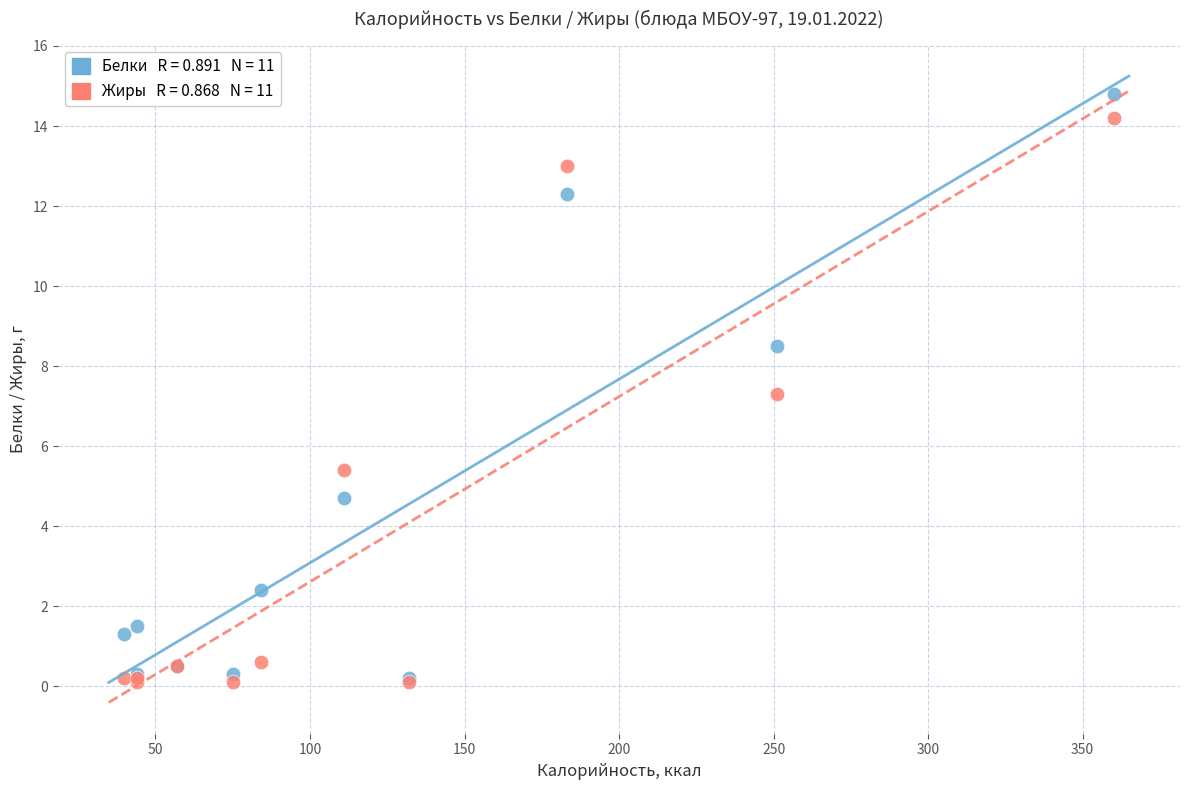

Across all series, what Y value is closest to 7?

7.3